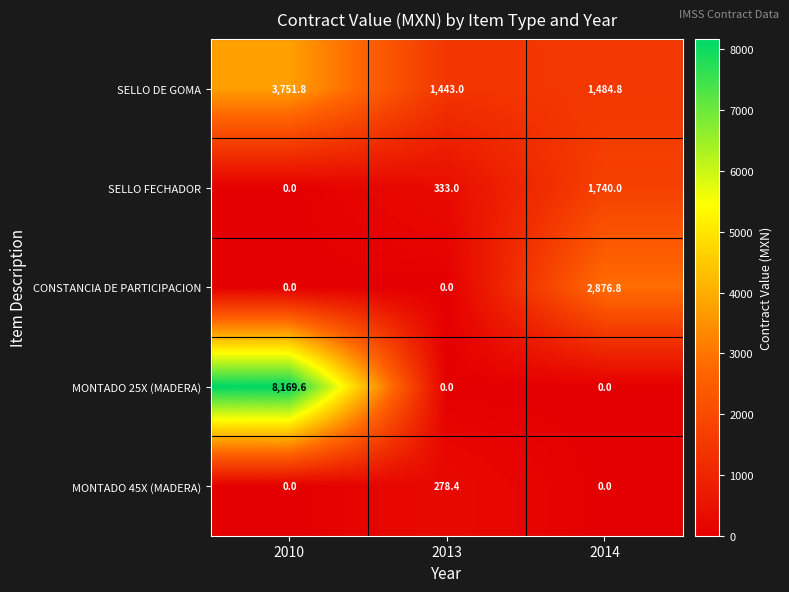

Which series has the largest range (max minus min)?

MONTADO 25X (MADERA)